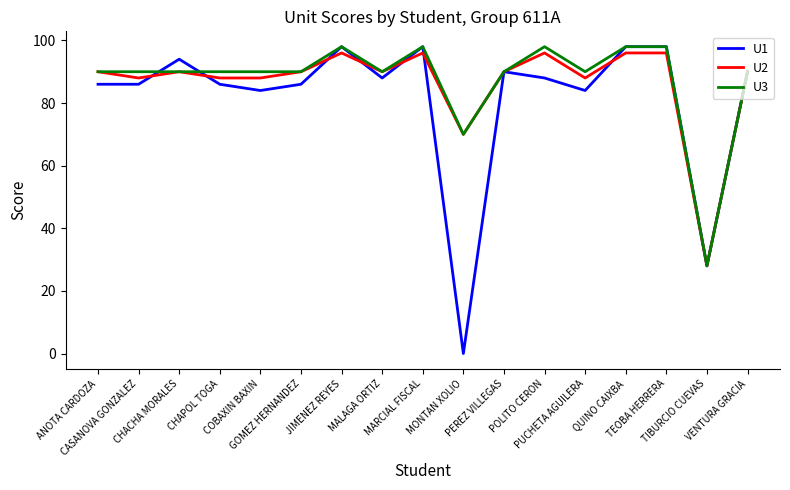

Does the chart have visible grid lines?

No